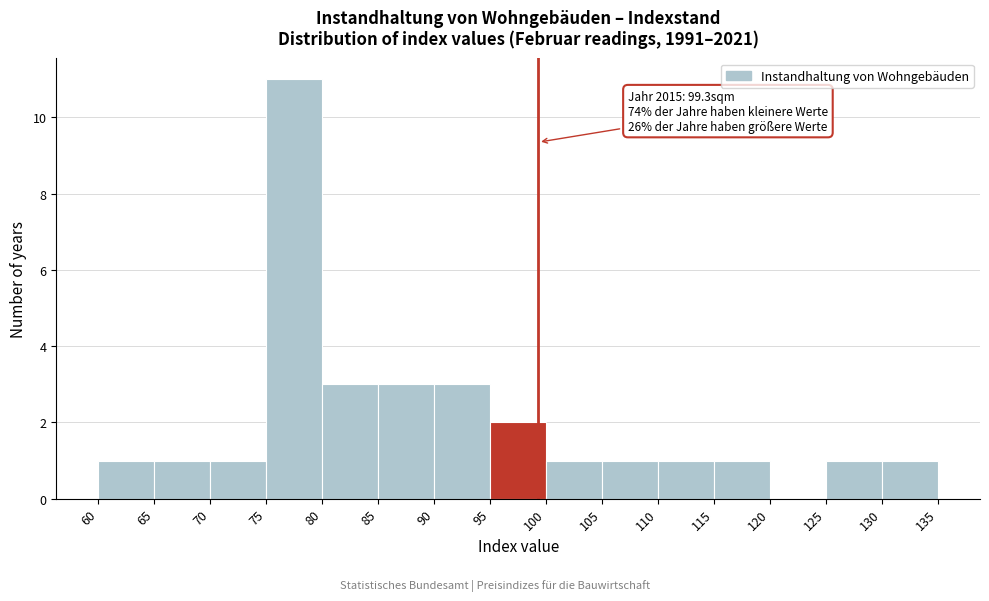

Over which range of the x-axis is the bar tallest?

75 to 80